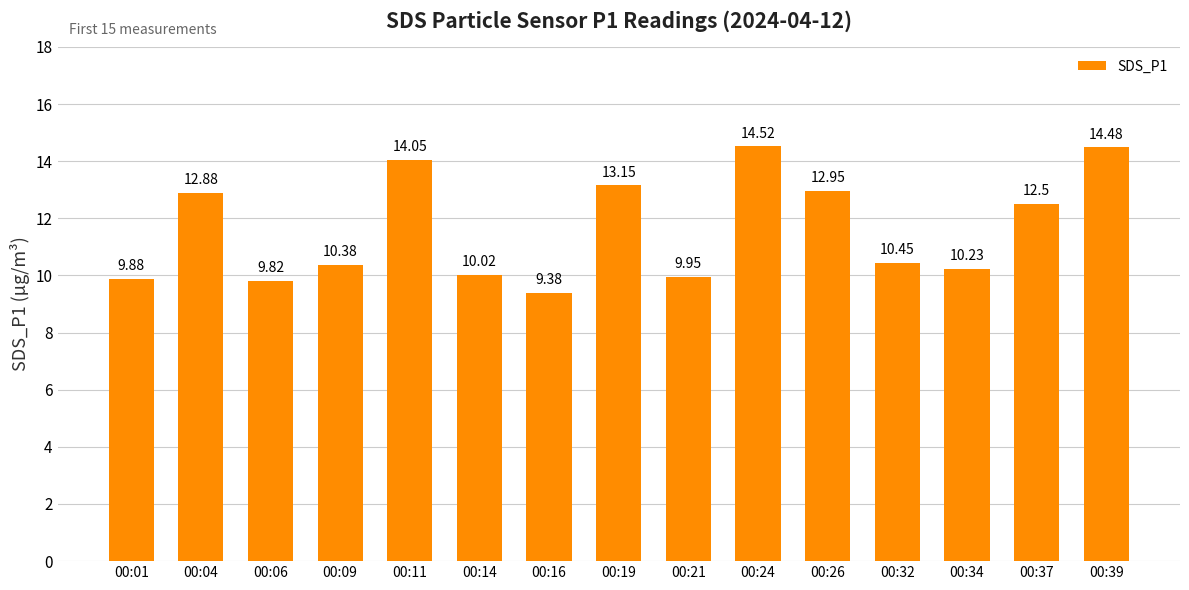

Does the chart contain any negative values?

No